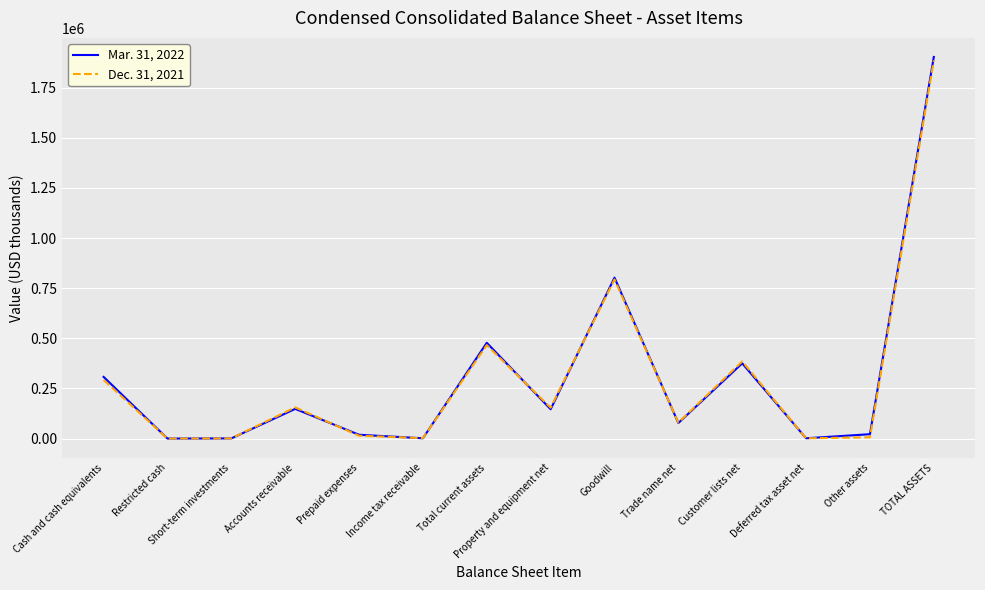

At which category does Mar. 31, 2022 reach its first local peak?

Accounts receivable